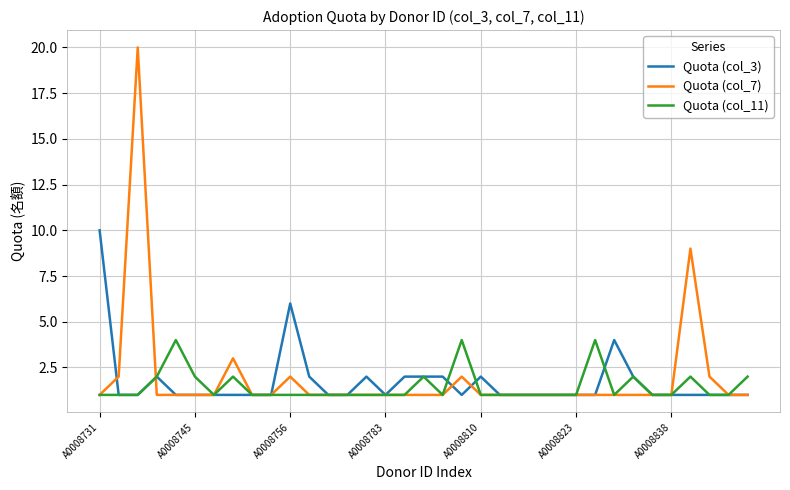

What is the maximum value shown in the chart?

20